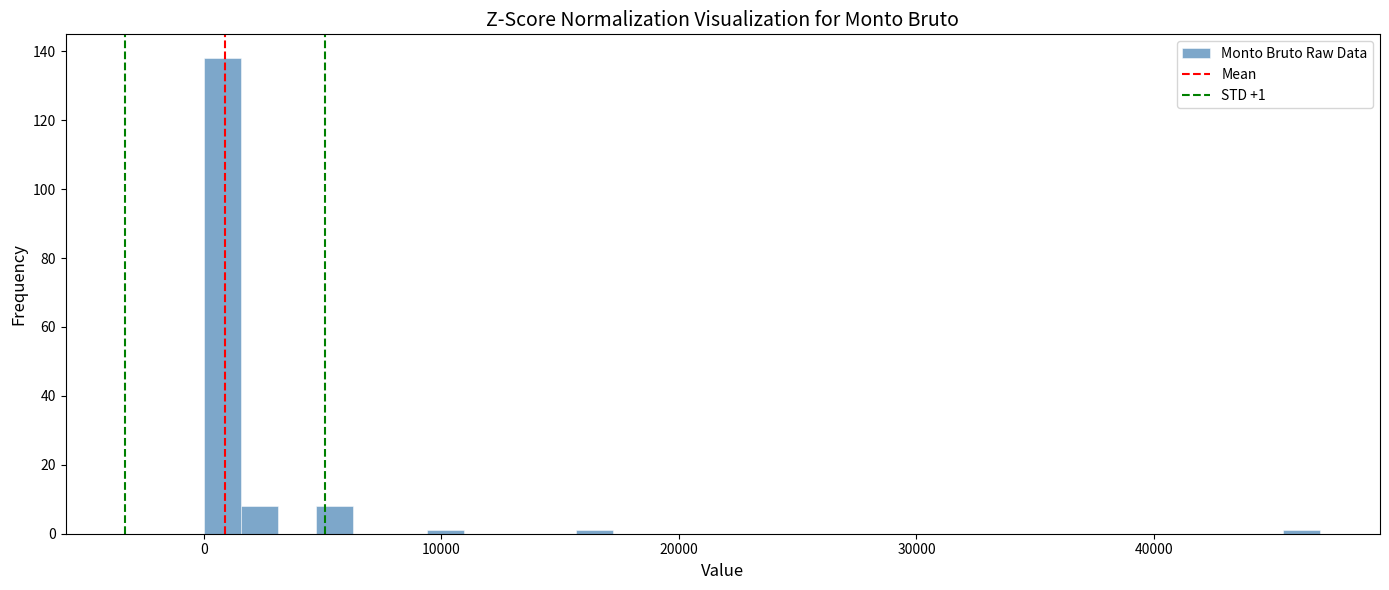

Read against the x-axis, roughly where is the centre of the tallest bar?

1000